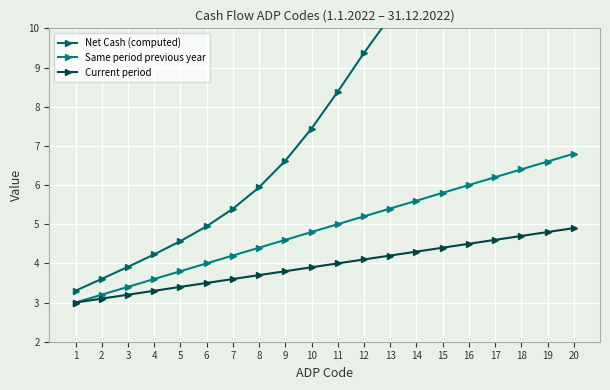

What is the sum of all Same period previous year values?

98.0